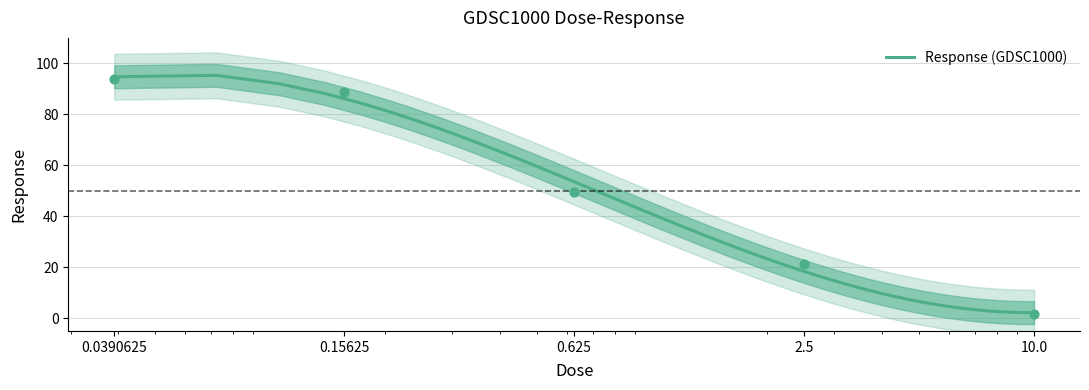

Between 0.15625 and 10.0, which is larger?

0.15625